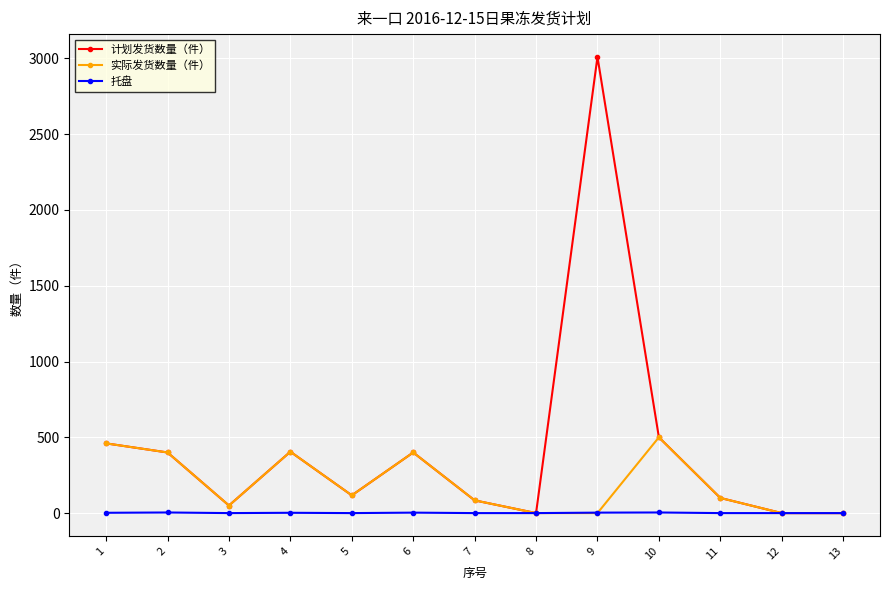

Where is the first local minimum for 计划发货数量（件）?

3